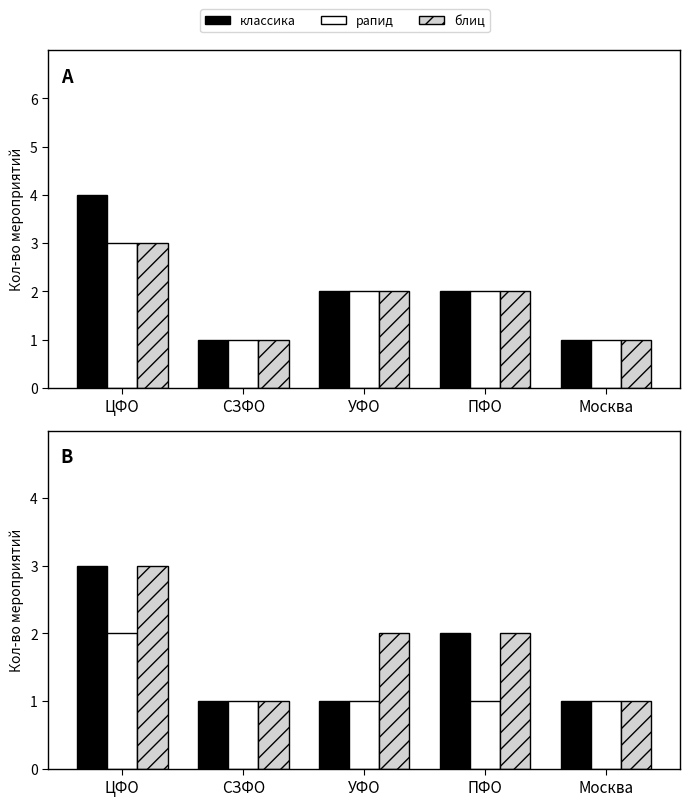

Does the chart contain any negative values?

No